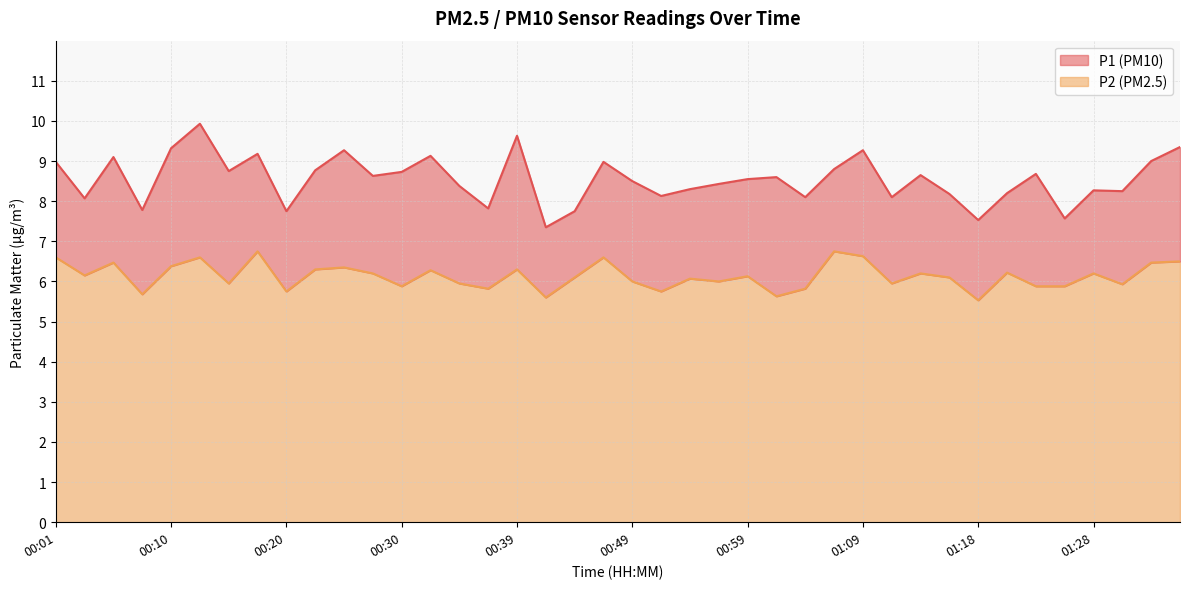

At which label is P2 closest to 6?

00:49